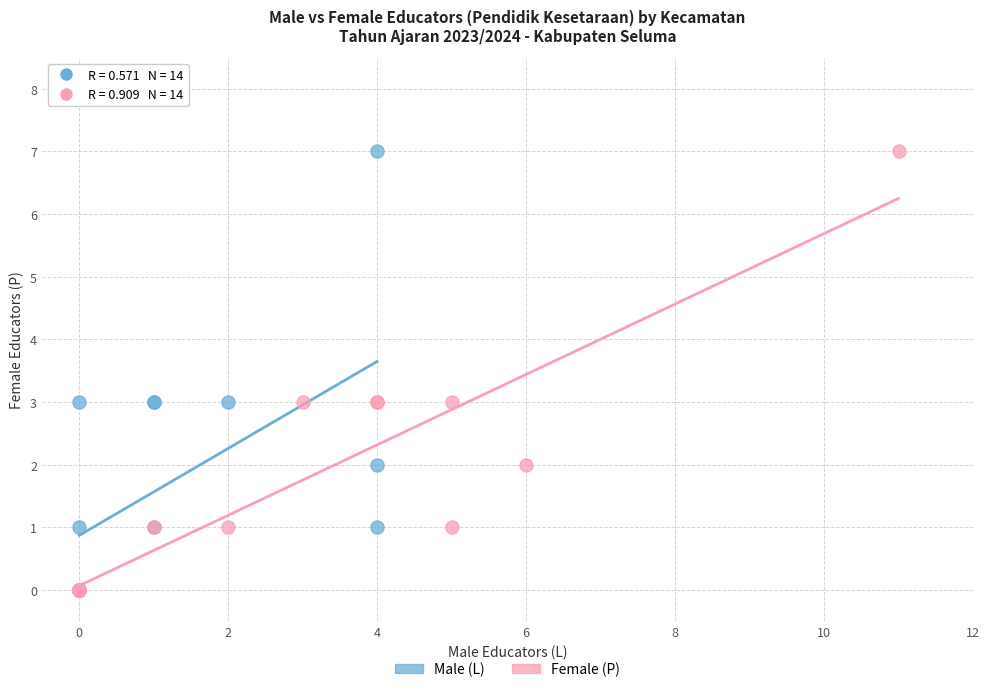

What are all the series names shown in the legend?

Male (L), Female (P)